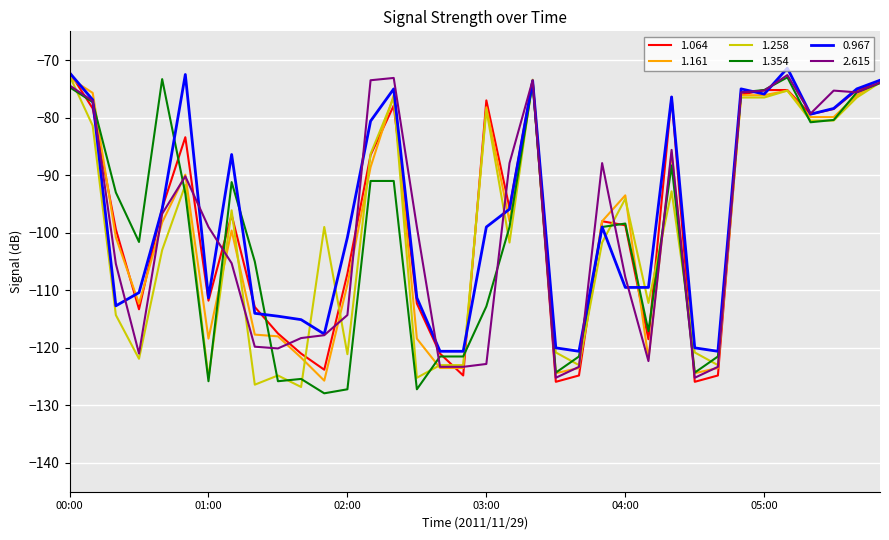

What is the minimum value for 2.615?

-125.2